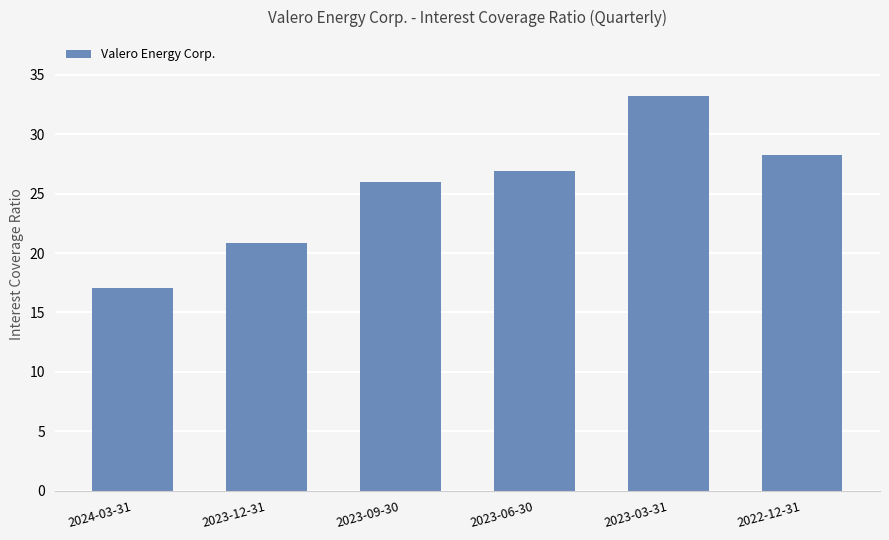

Is it true that the value at 2023-09-30 is 25.9?

True